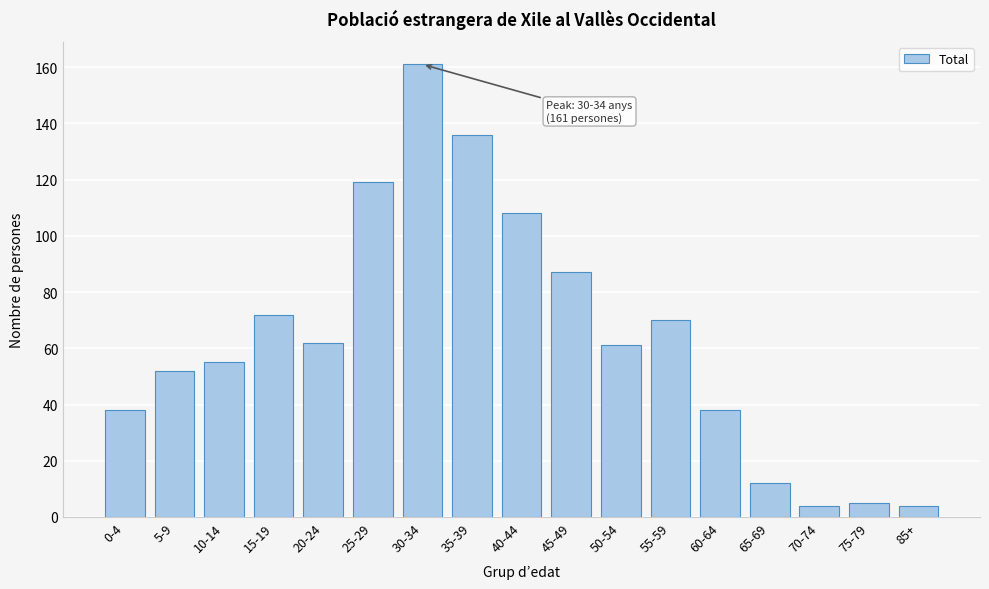

Reading left to right, list all the values displayed in this chart.

0-4=38	5-9=52	10-14=55	15-19=72	20-24=62	25-29=119	30-34=161	35-39=136	40-44=108	45-49=87	50-54=61	55-59=70	60-64=38	65-69=12	70-74=4	75-79=5	85+=4